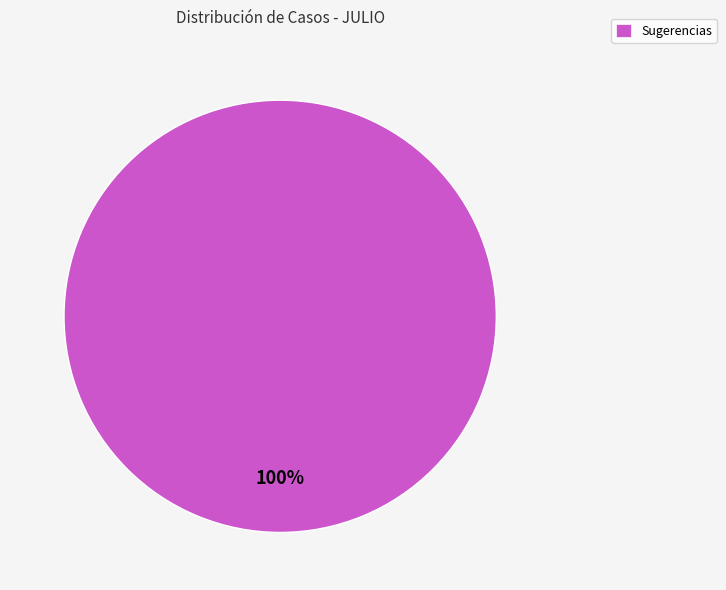

Rank the categories by value from highest to lowest.

Sugerencias